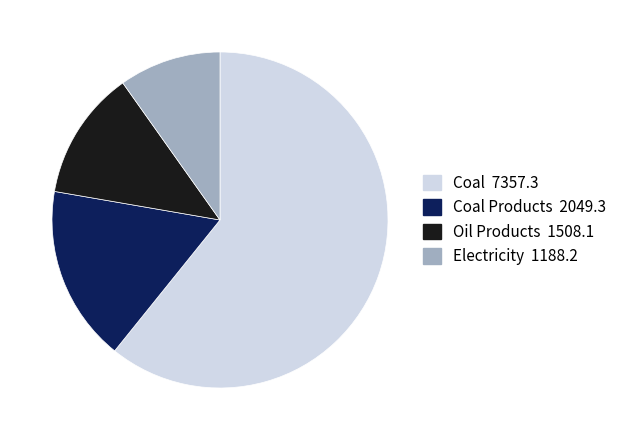

Does any single category account for the majority?

Yes